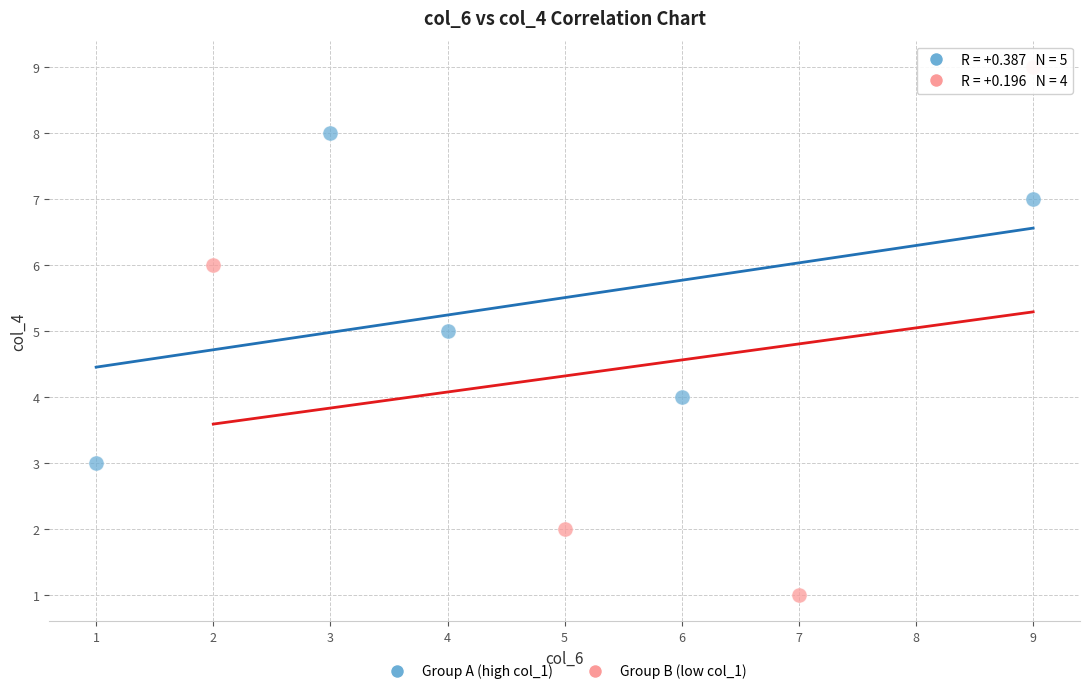

Which series has the widest spread of Y values?

Group B (low col_1)